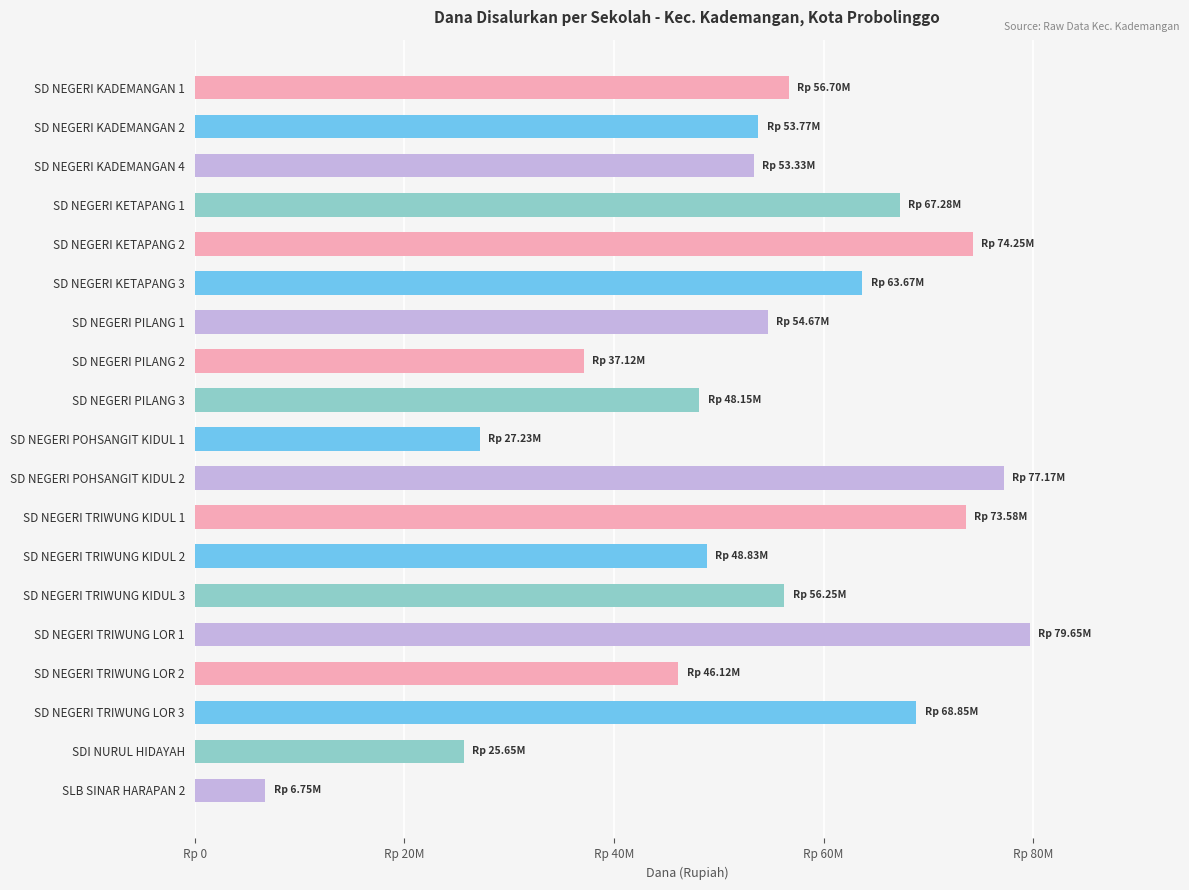

Does the chart contain any negative values?

No